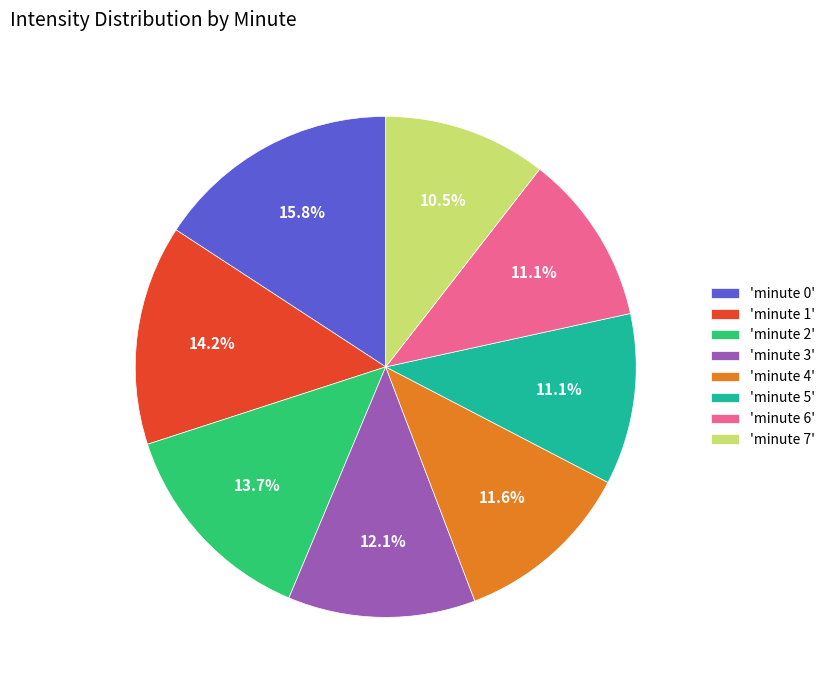

Approximately how many times larger is the value at 'minute 1' compared to 'minute 5'?

1.3